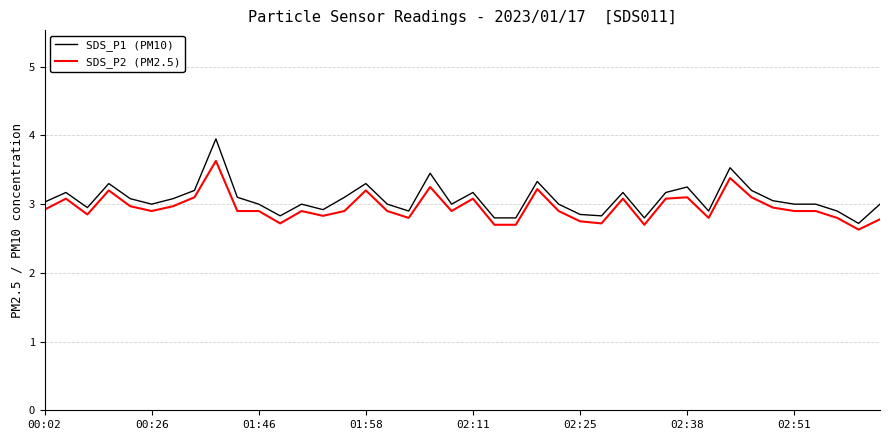

List the series in order of their peak value, lowest first.

SDS_P2 (PM2.5), SDS_P1 (PM10)